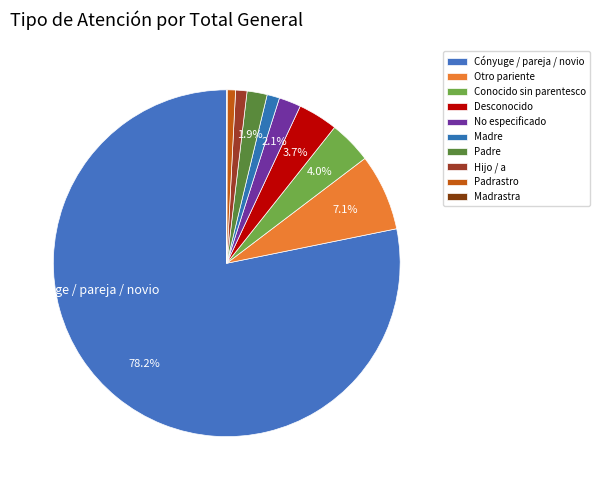

What is the ratio of the value at Hijo / a to the value at No especificado?

0.5